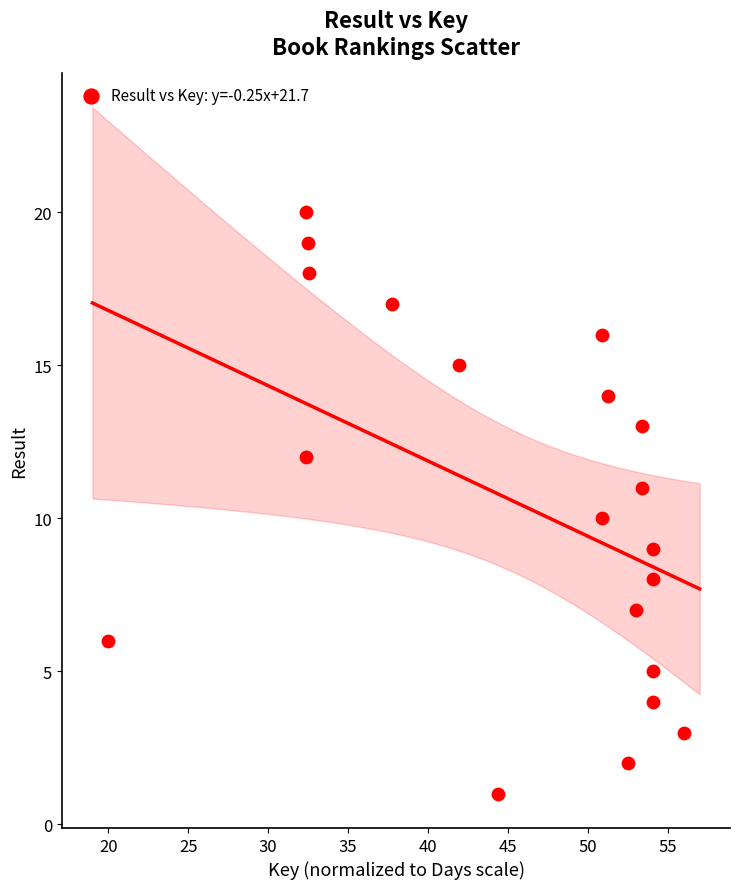

What is the range of Y values (max minus min)?

19